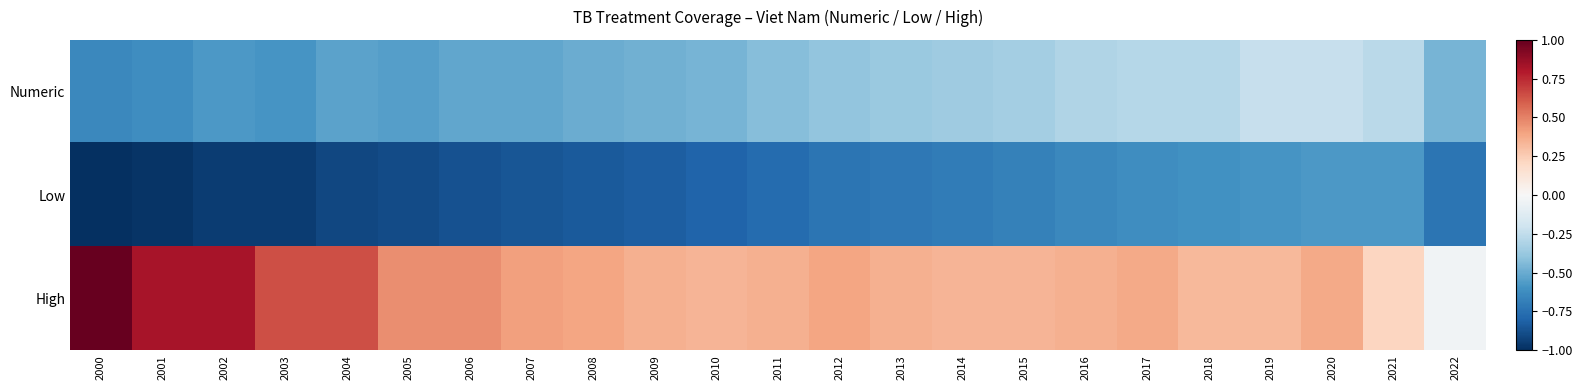

Rank the series by their average value, from lowest to highest.

Low, Numeric, High